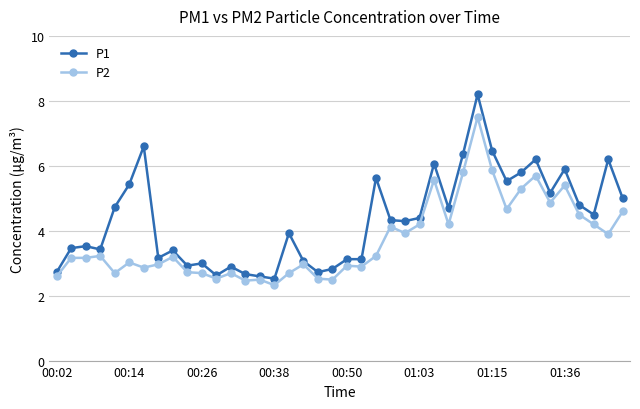

List the series in order of their overall mean, lowest first.

P2, P1